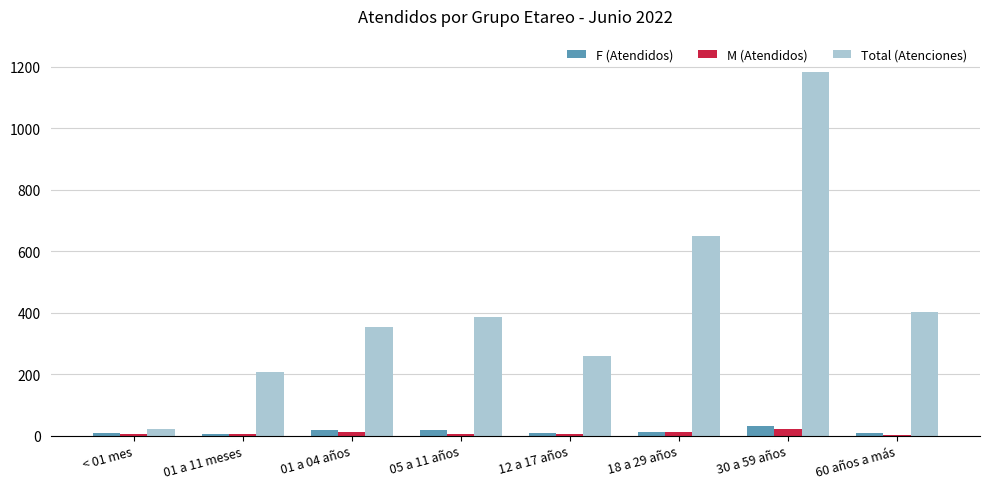

How many groups of bars are there?

8